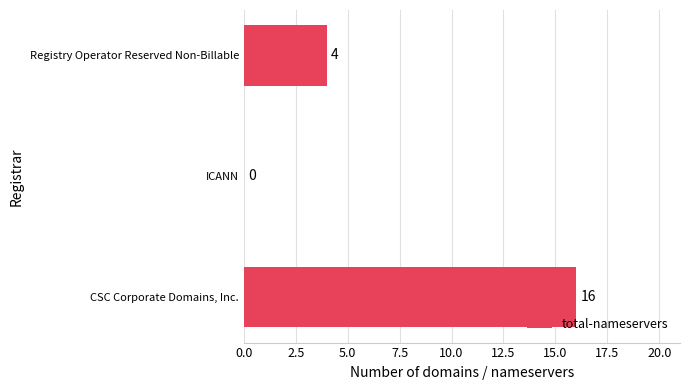

Is it true that the value at CSC Corporate Domains, Inc. is 23?

False